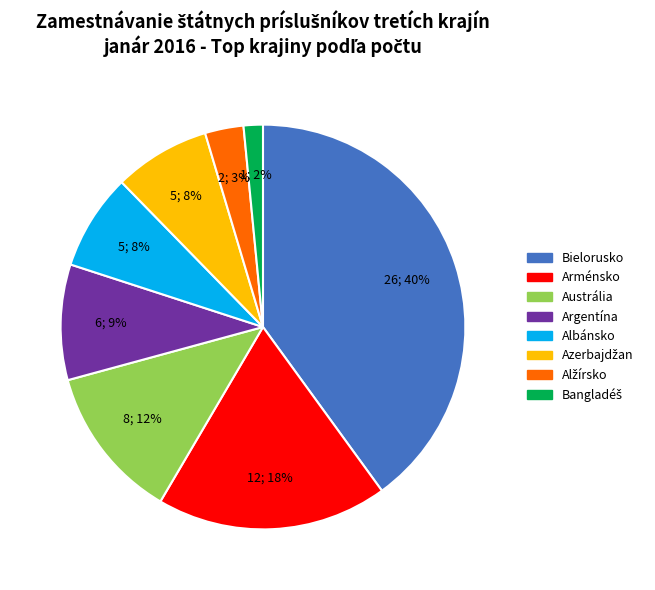

Which slice is the largest?

Bielorusko